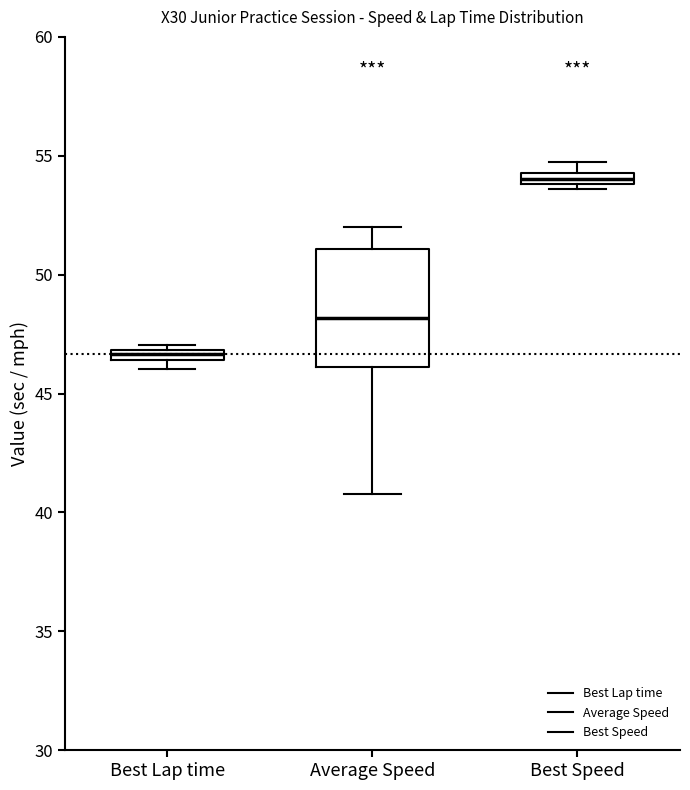

Where is the upper edge of the box for Best Lap time on the y-axis? The values are not printed on the chart, so give them approximately, as read against the axis.

47.0